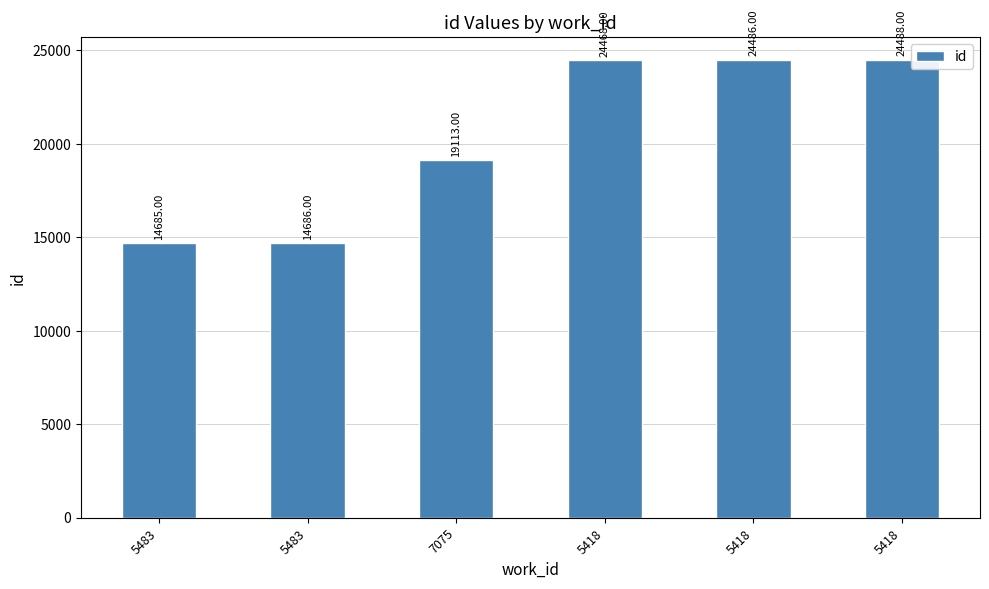

Count the number of categories in the chart.

6